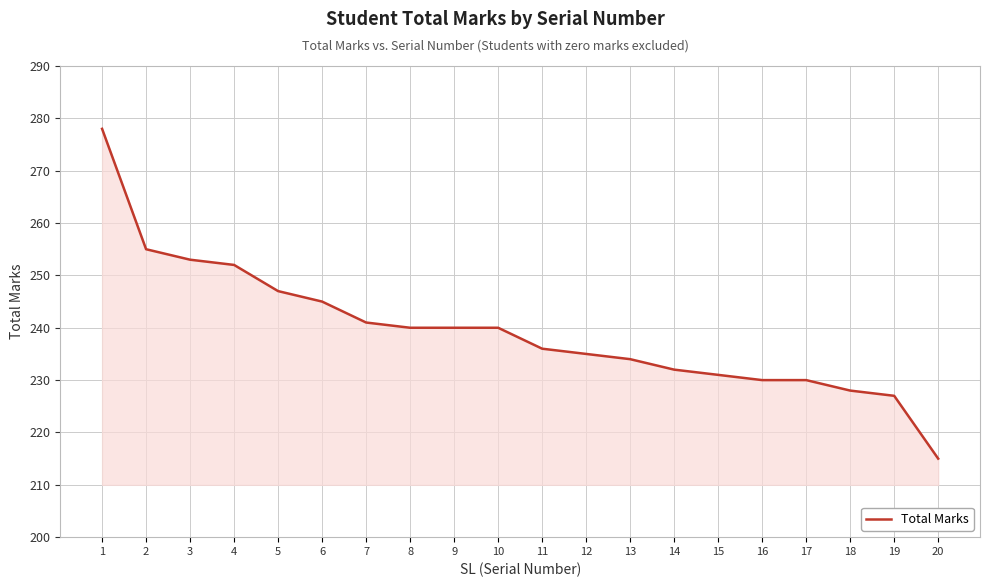

The value at 18 is 383. True or false?

False